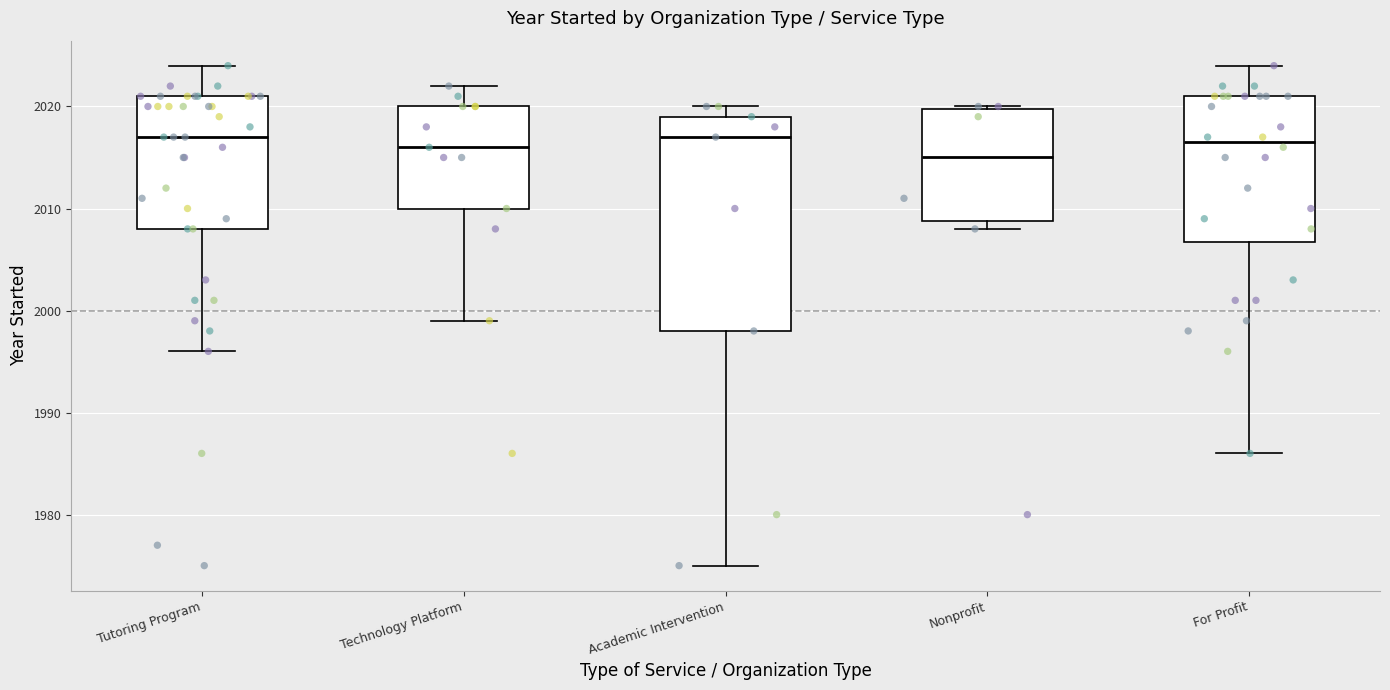

Reading left to right, read every box against the y-axis: the position of its median line, the range the box covers, and the ends of its whiskers. The values are not printed on the chart, so give them approximately, as read against the axis.

Tutoring Program: median 2017, box 2008 to 2021, whiskers 1996 to 2024
Technology Platform: median 2016, box 2010 to 2020, whiskers 1999 to 2022
Academic Intervention: median 2017, box 1998 to 2019, whiskers 1975 to 2020
Nonprofit: median 2015, box 2009 to 2020, whiskers 2008 to 2020
For Profit: median 2017, box 2007 to 2021, whiskers 1986 to 2024